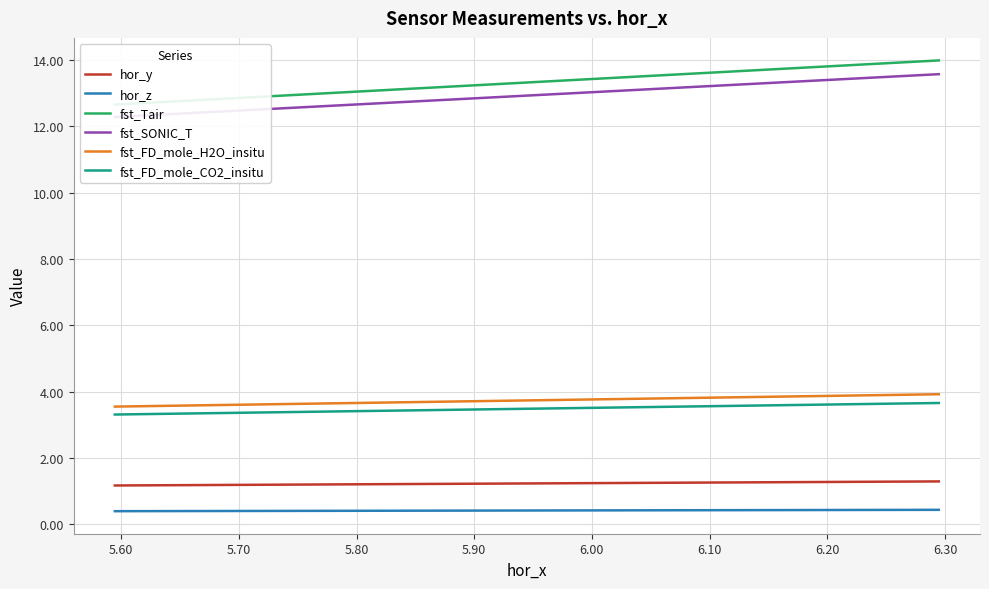

True or false: fst_FD_mole_H2O_insitu and hor_y cross at least once.

False